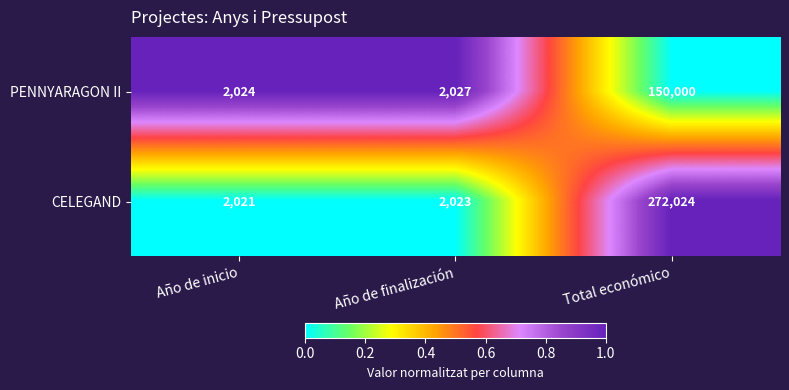

Read the CELEGAND value at Total económico.

272024